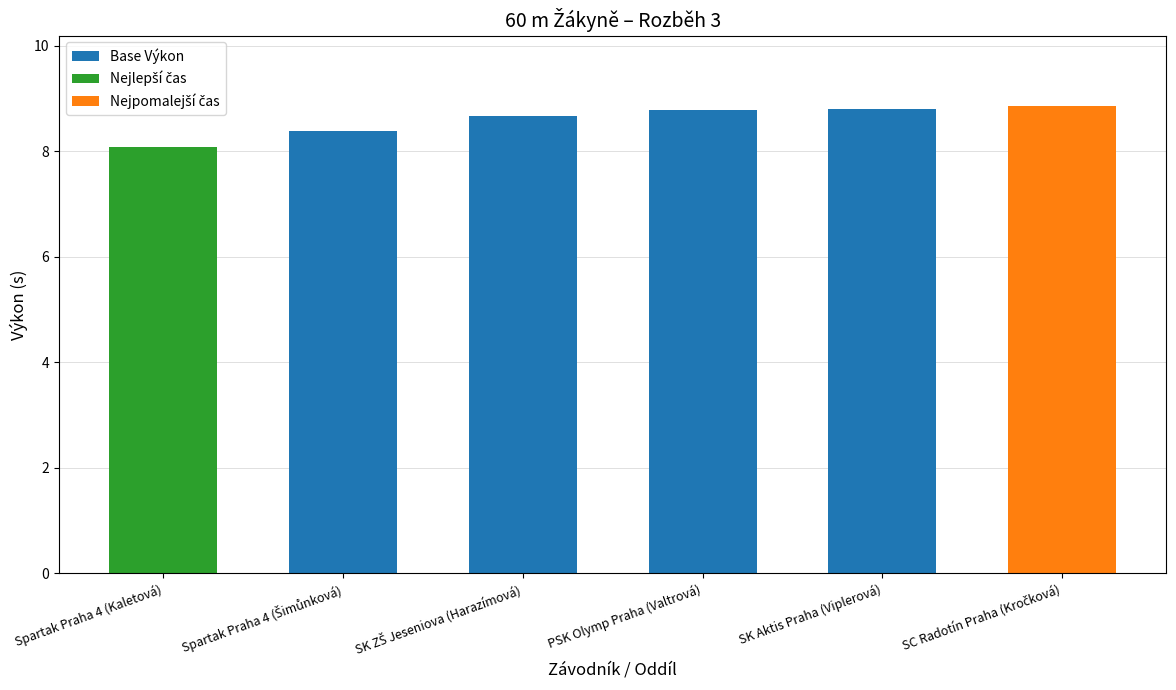

Read the value at PSK Olymp Praha (Valtrová).

8.8